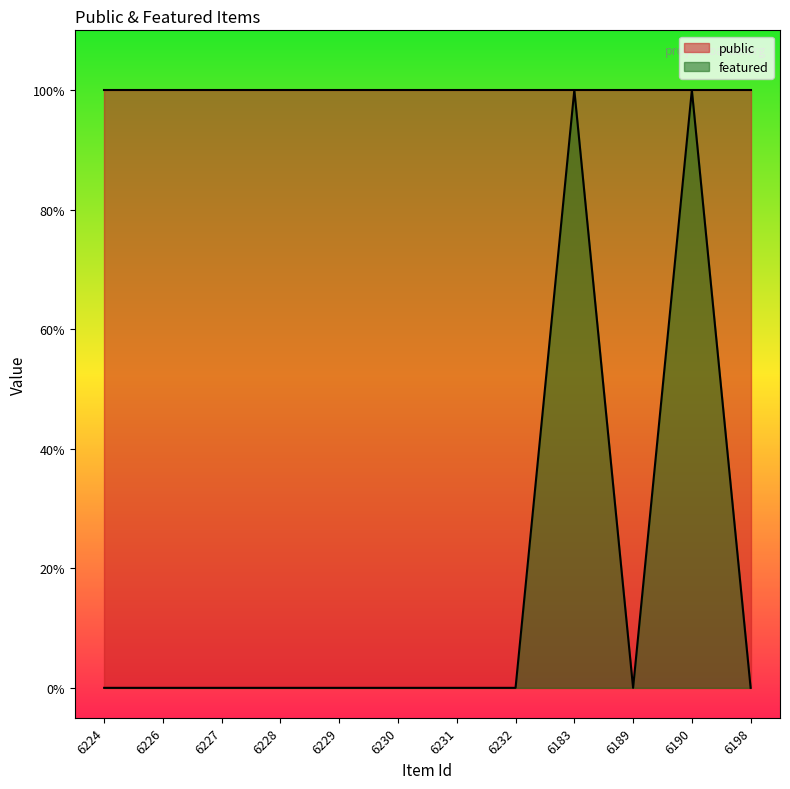

What is the greatest value displayed?

1